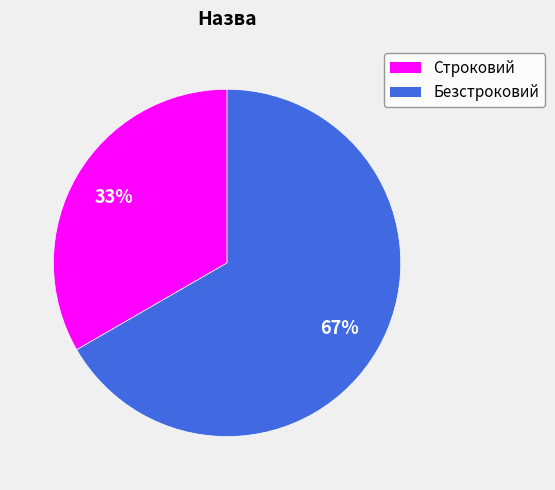

Do Строковий and Безстроковий together represent more than half of the pie?

Yes